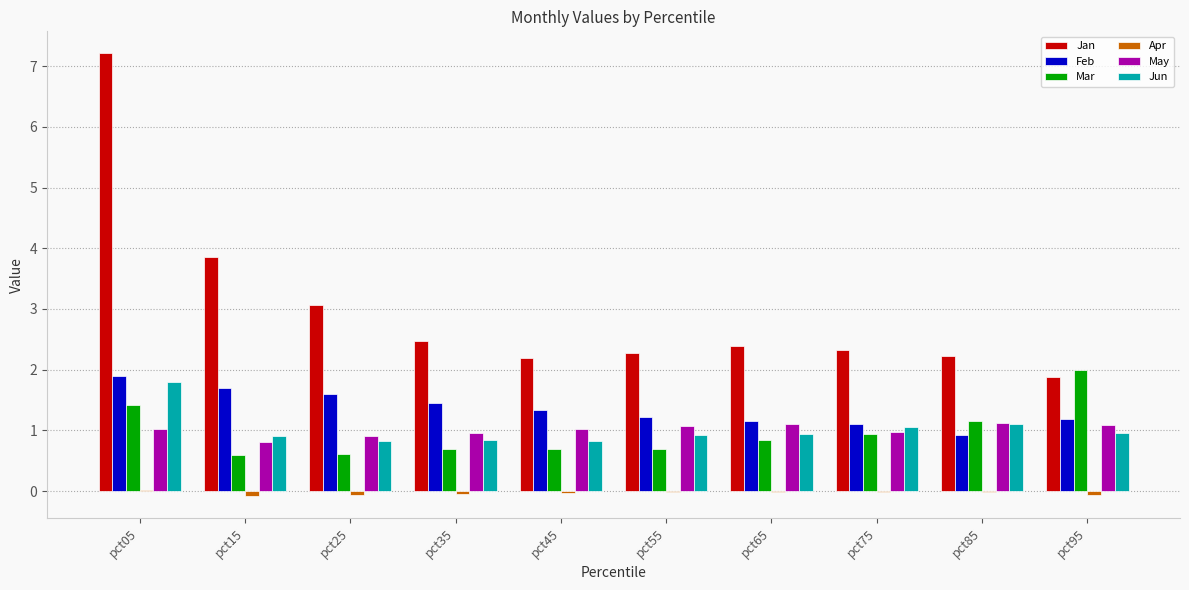

What is the average value of the Jan series?

3.0